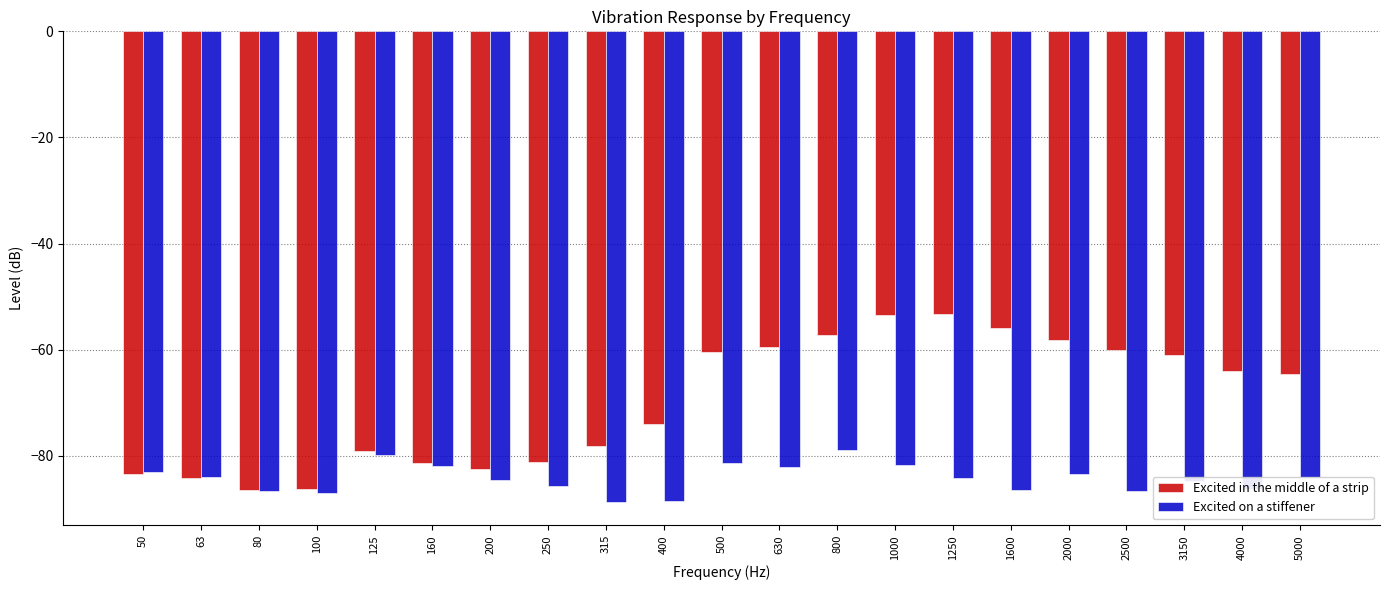

What is the difference between the Excited in the middle of a strip values at 200 and 315?

4.5